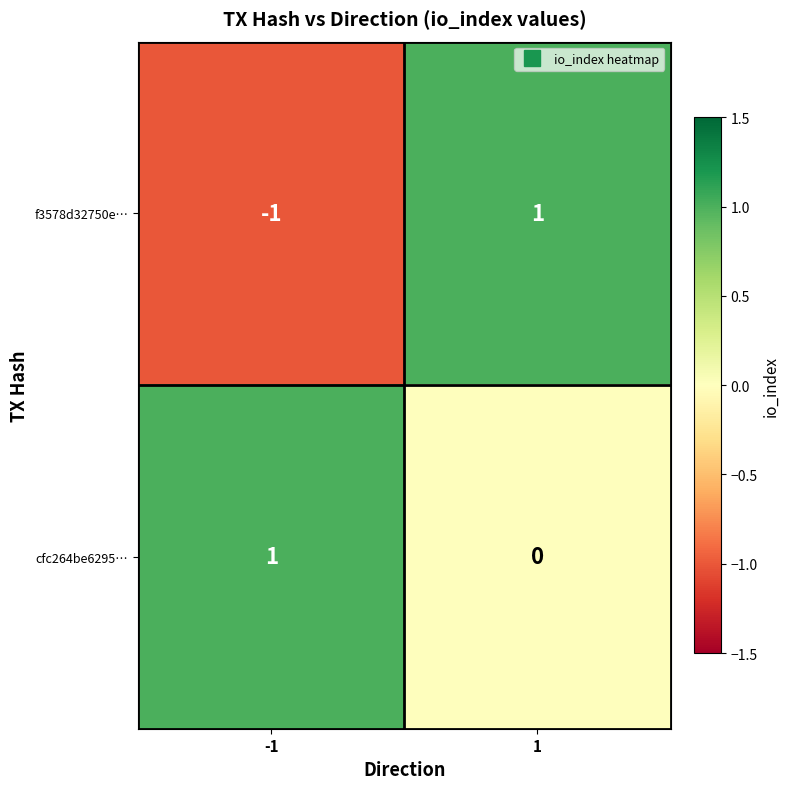

True or false: f3578d32750e… has a value of 2 at 1.

False